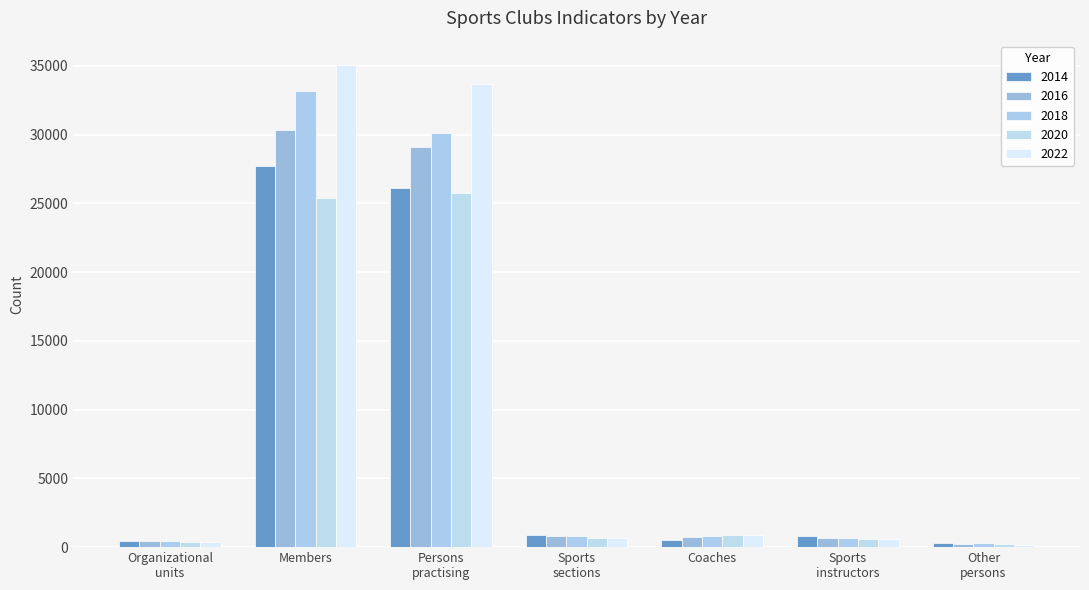

List the series in order of their peak value, lowest first.

2020, 2014, 2016, 2018, 2022